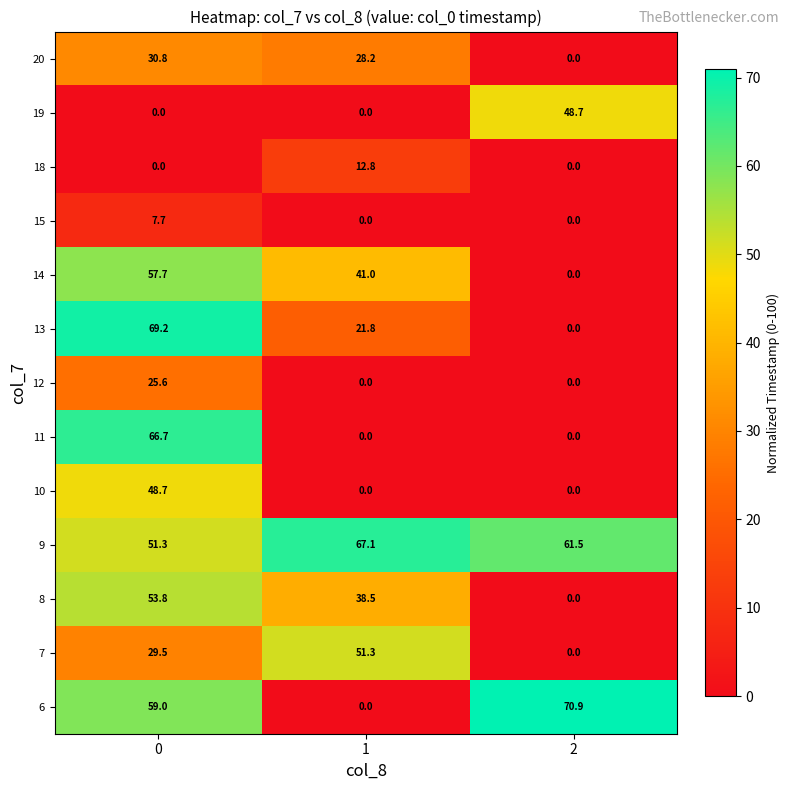

How many data points does each series have?

3